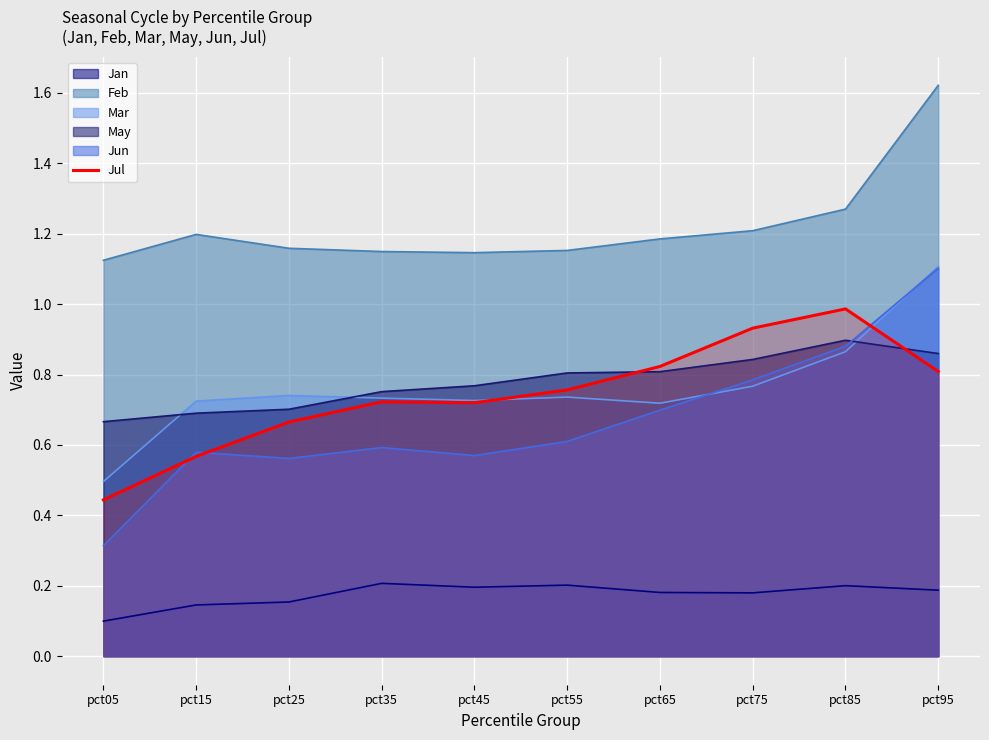

At which category is the sum across all series the highest?

pct95